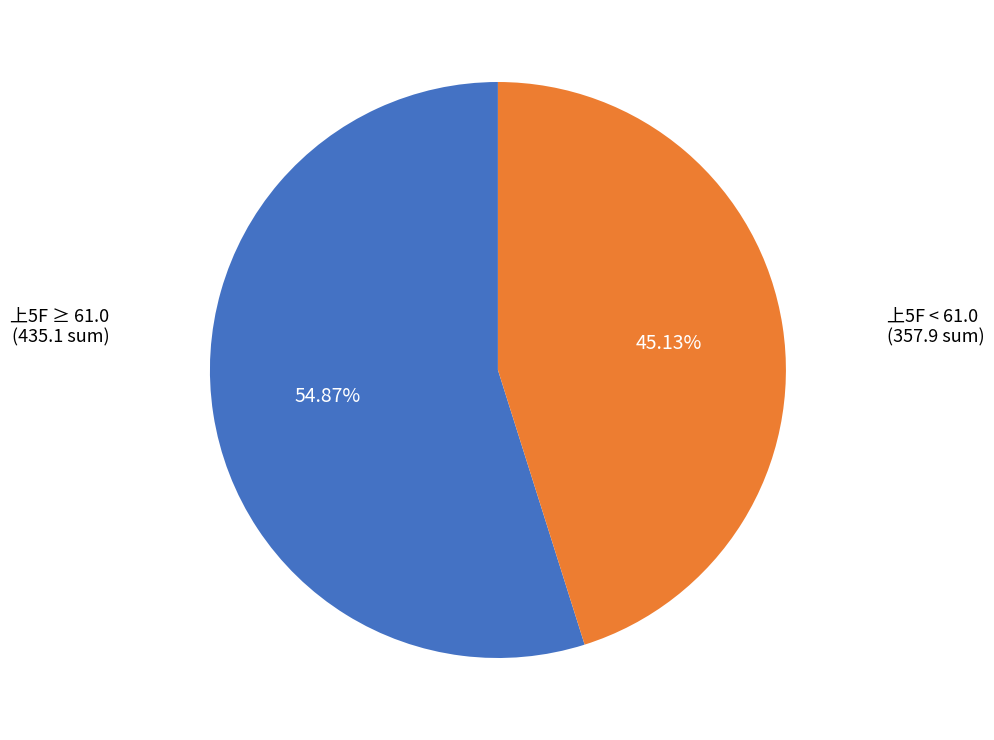

Does any single category account for the majority?

Yes